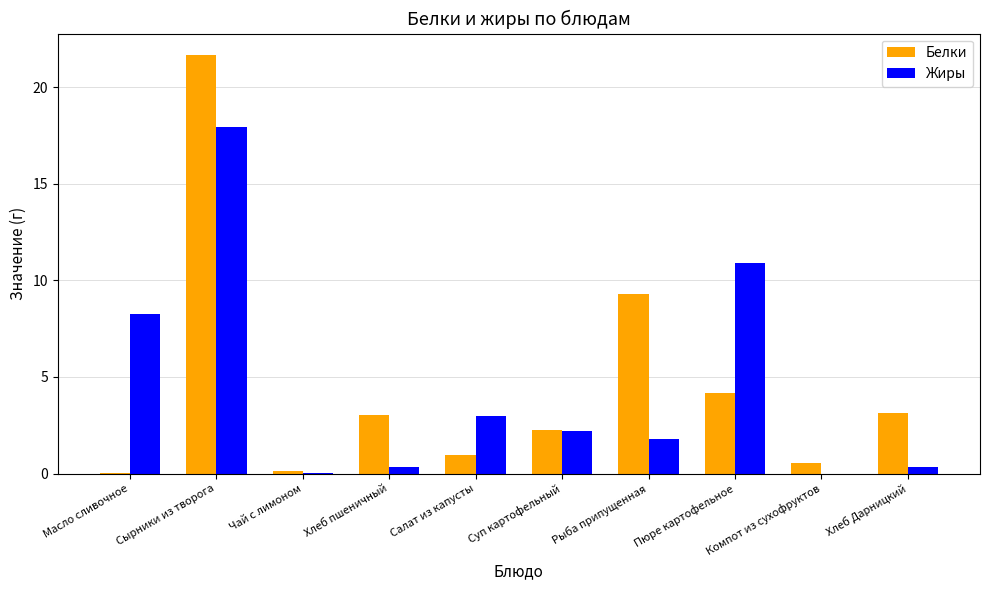

Between Сырники из творога and Хлеб пшеничный, which series saw the biggest shift?

Белки